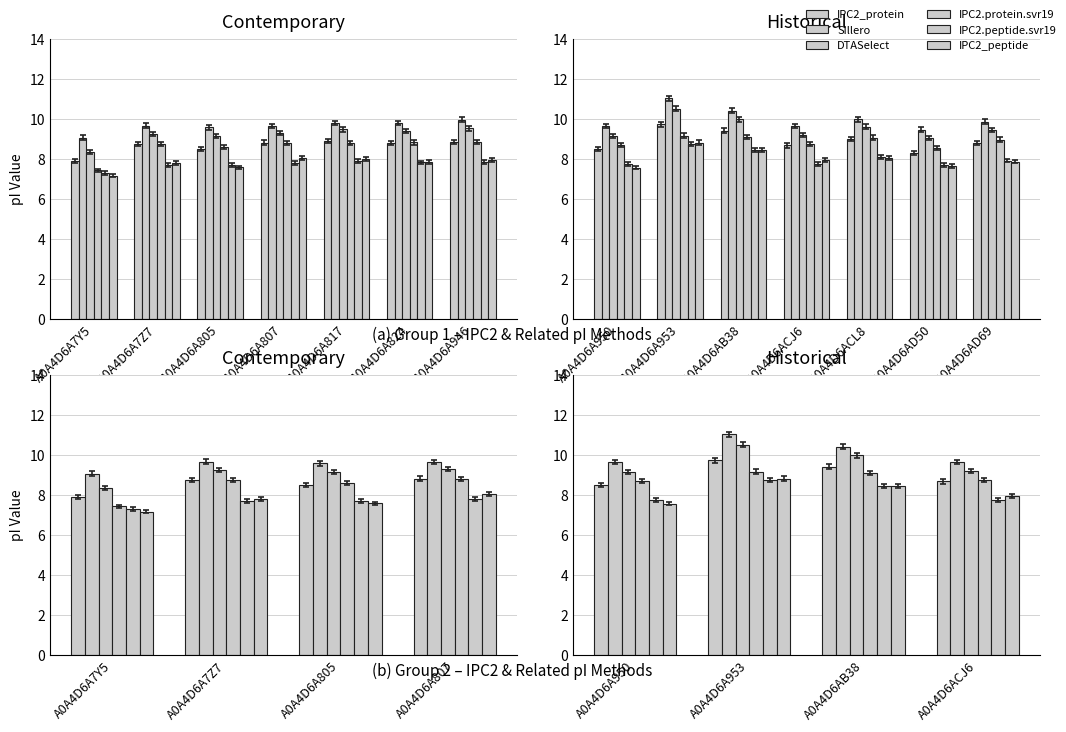

Are the bars grouped side by side (vs. stacked)?

Yes